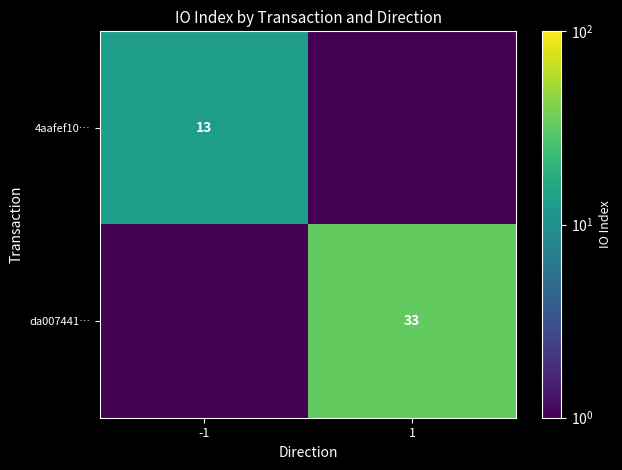

The value of da007441… at 1 is 33.0. True or false?

True